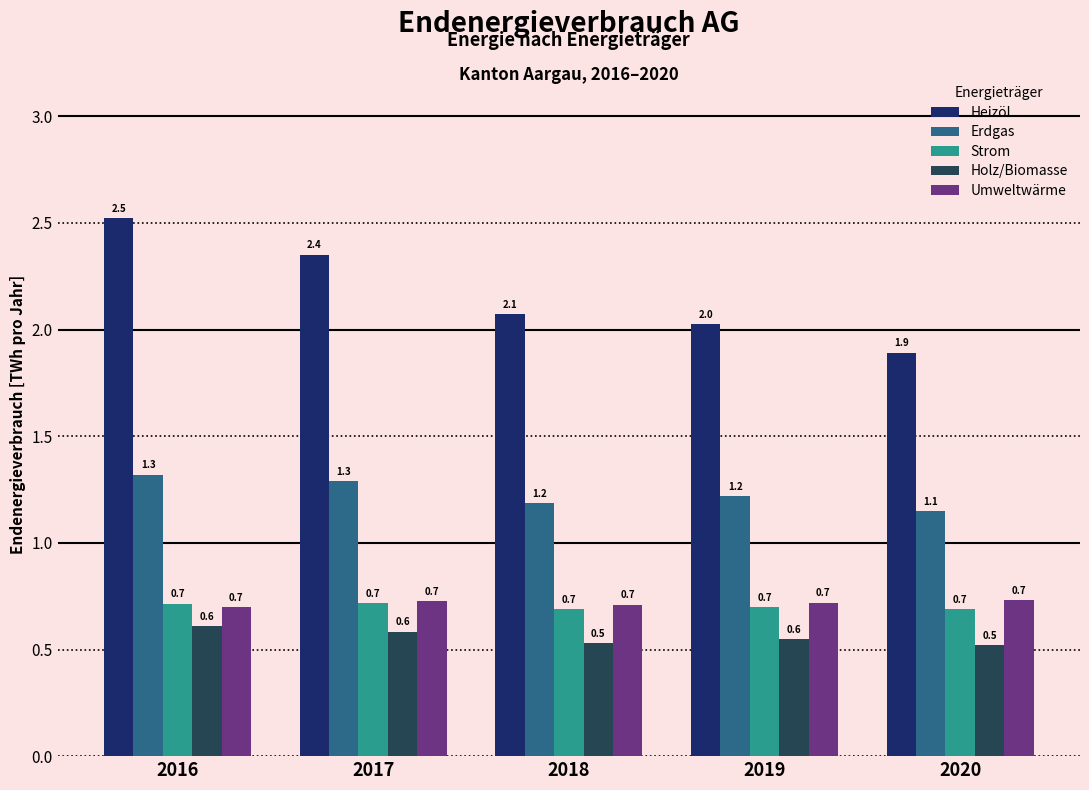

Which series has the largest range (max minus min)?

Heizöl